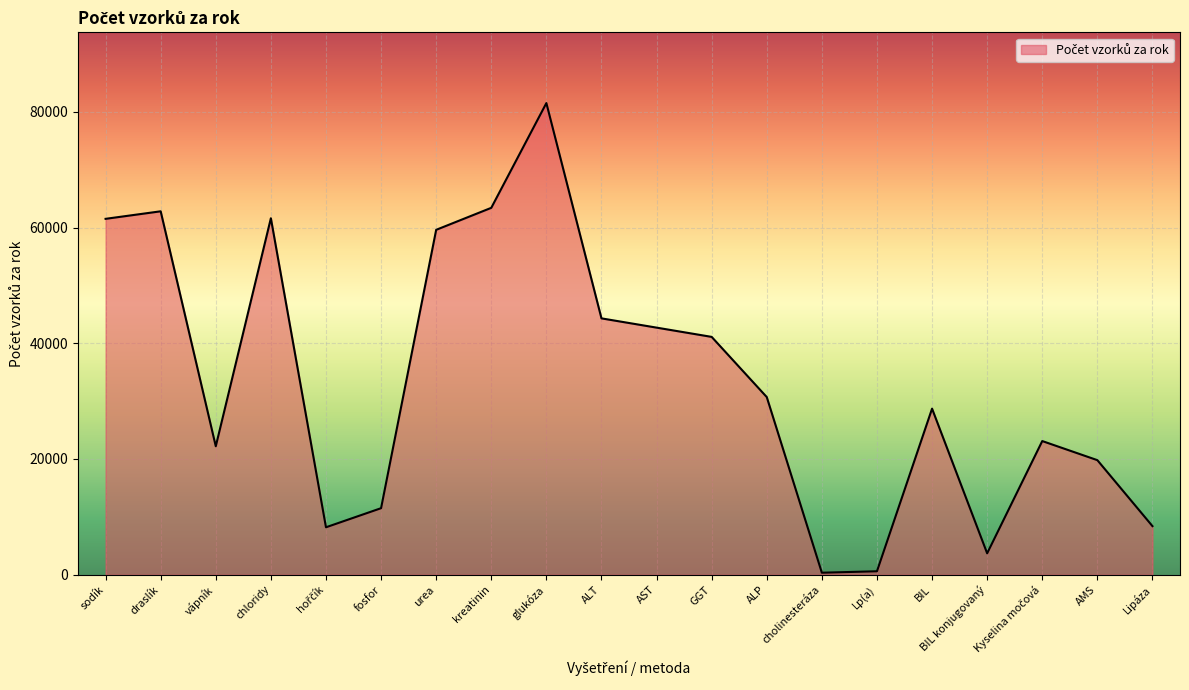

What is the maximum value shown in the chart?

81500